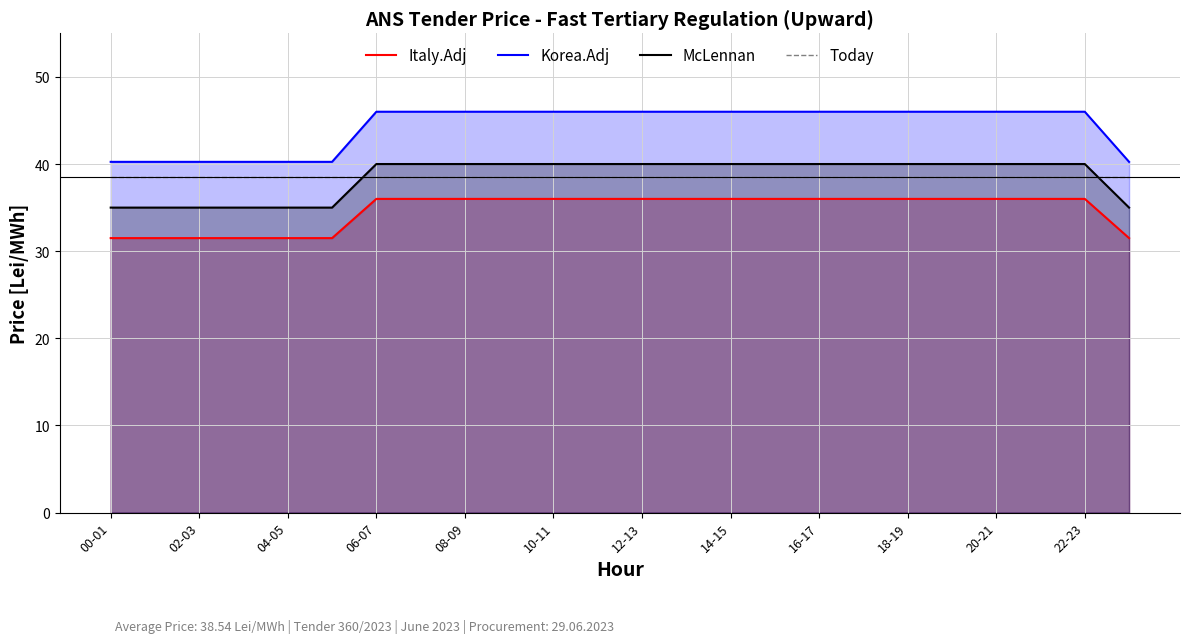

True or false: McLennan has more than 0 interior local peaks.

False